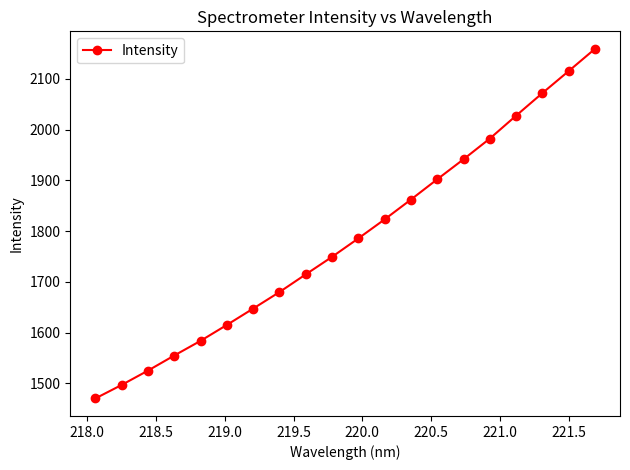

Reading right to left, what are all the values shown in this chart?

2159.1	2115.3	2072.0	2027.5	1982.3	1941.6	1902.2	1862.2	1823.2	1785.7	1749.3	1714.8	1679.9	1647.3	1615.1	1583.8	1554.8	1525.1	1496.8	1470.2